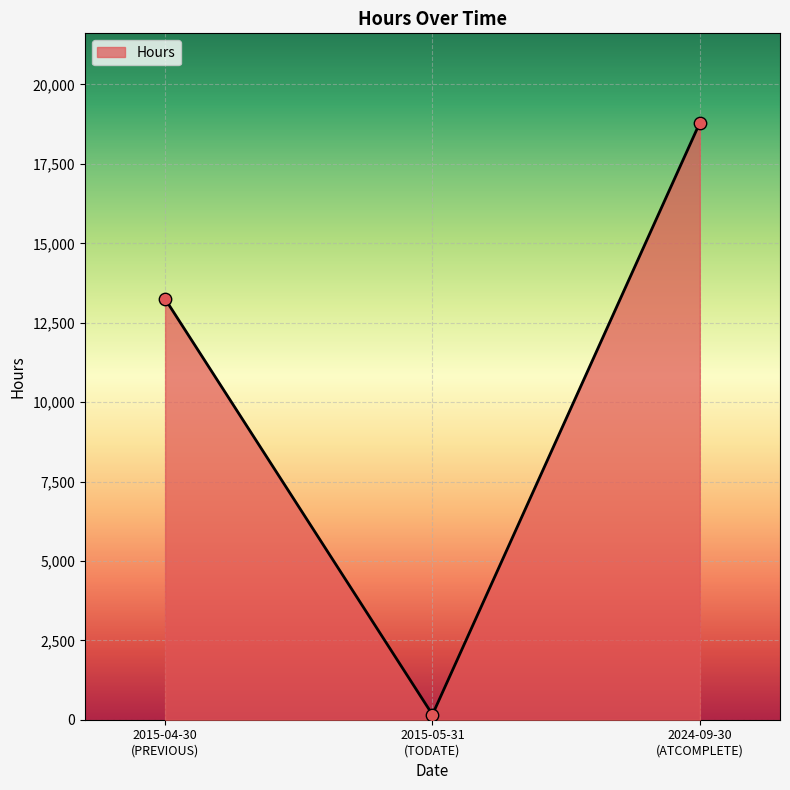

What is the average value?

10733